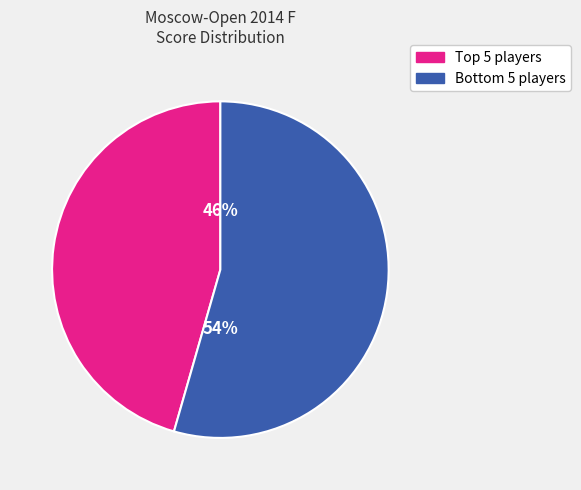

Rank the categories by value from highest to lowest.

Bottom 5 players, Top 5 players